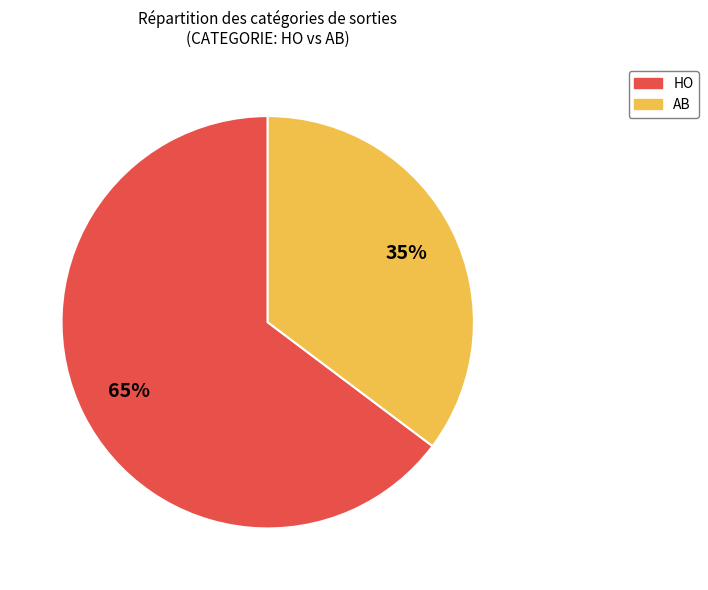

To the nearest percent, what is the combined percentage of HO and AB?

100%